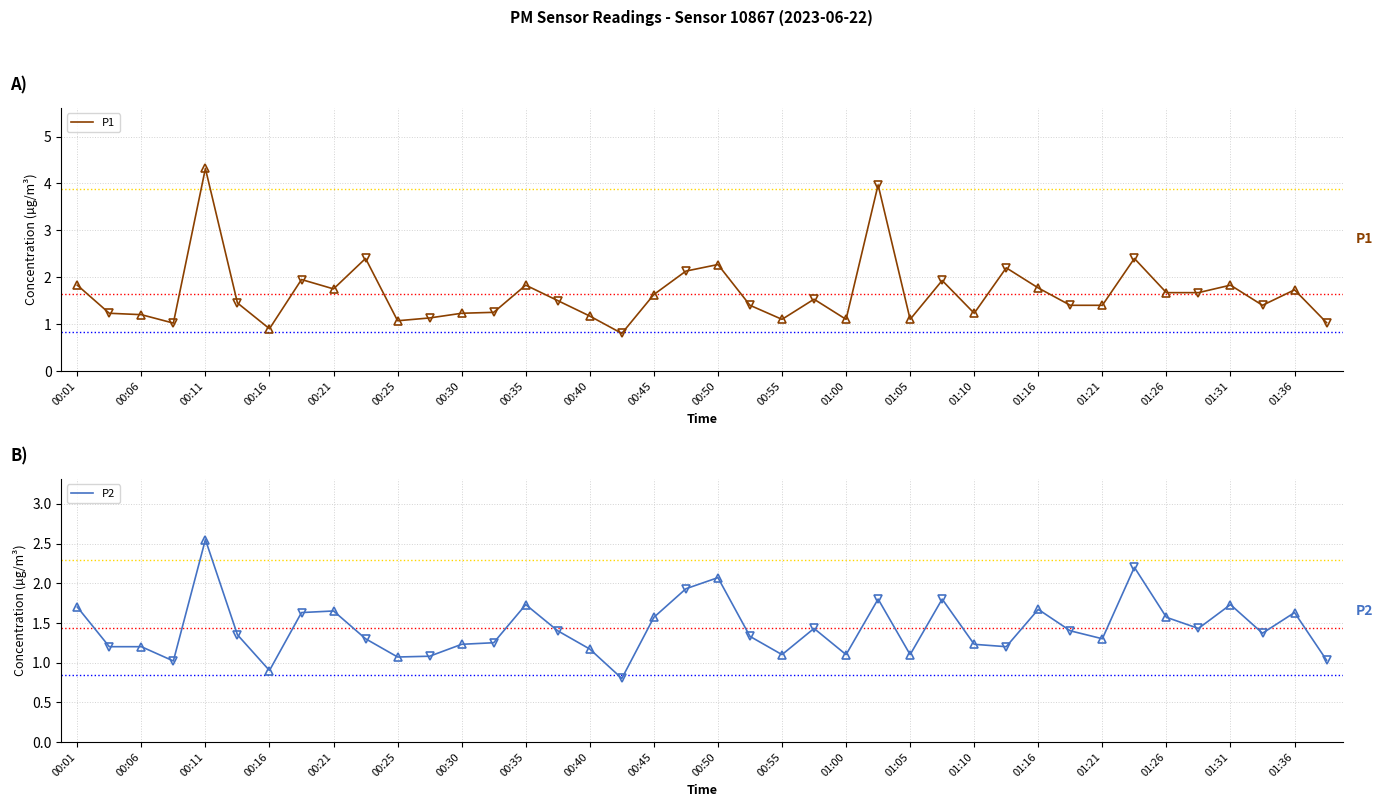

The value of P2 at 00:01 is 3.1. True or false?

False